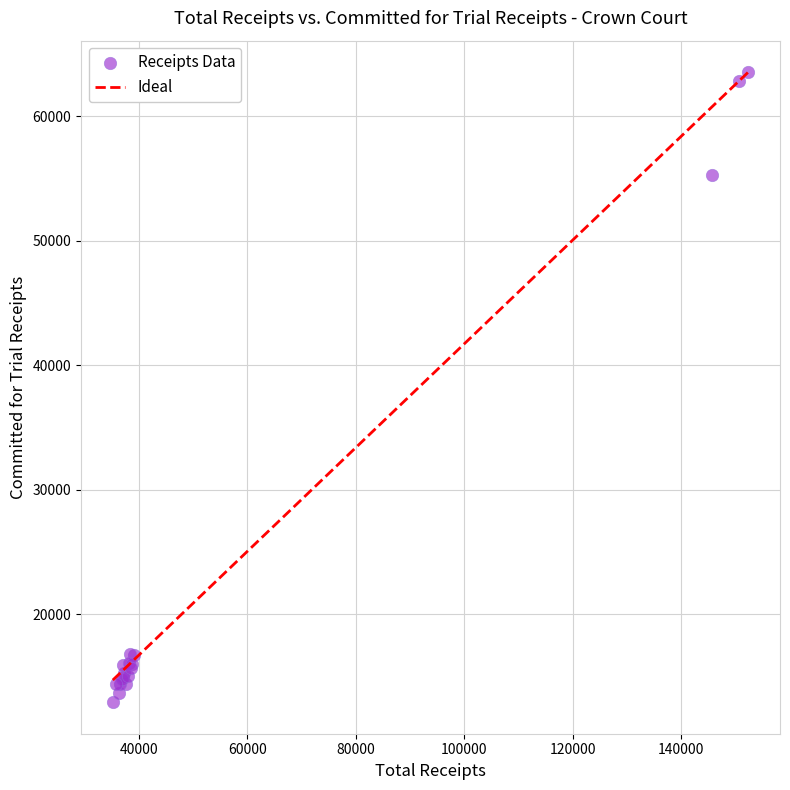

What Y value in the scatter plot is closest to 38227?

55302